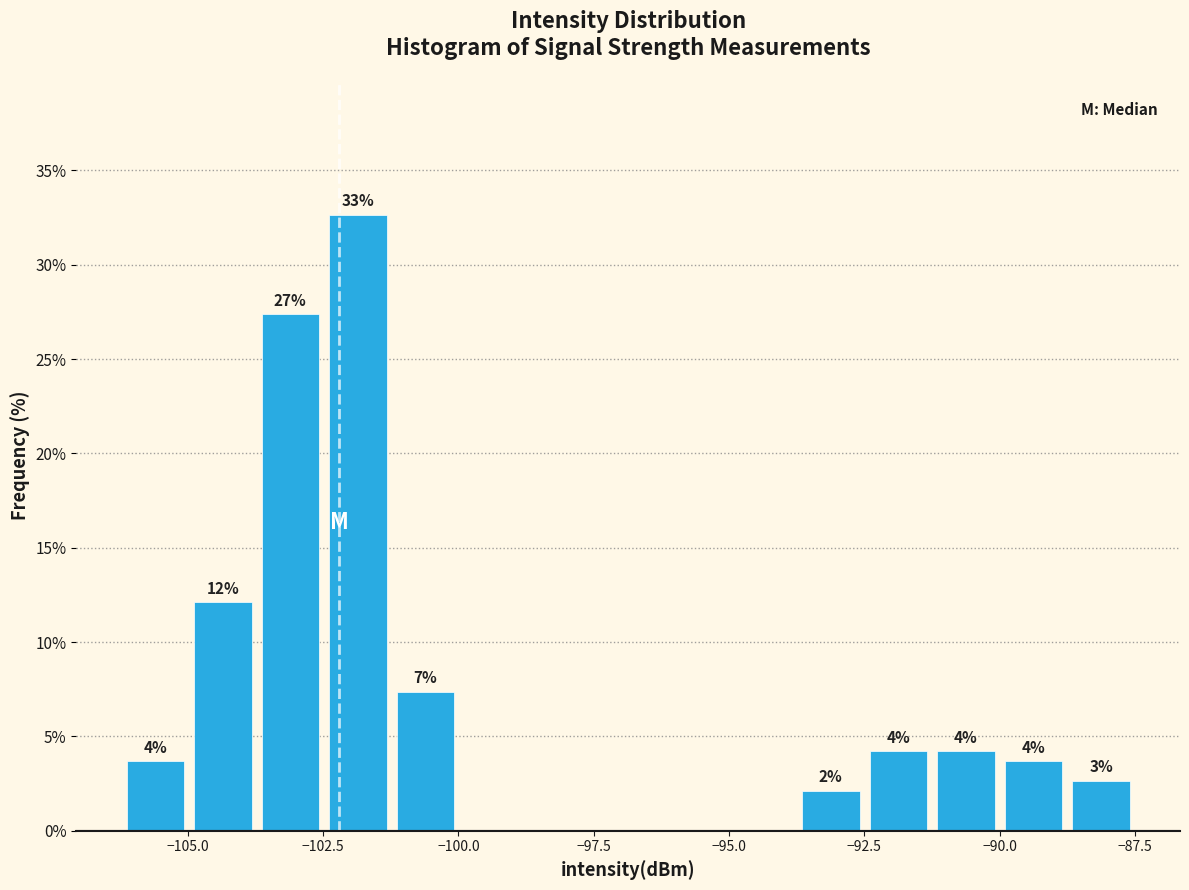

Read against the x-axis, roughly where is the centre of the tallest bar?

-102.0